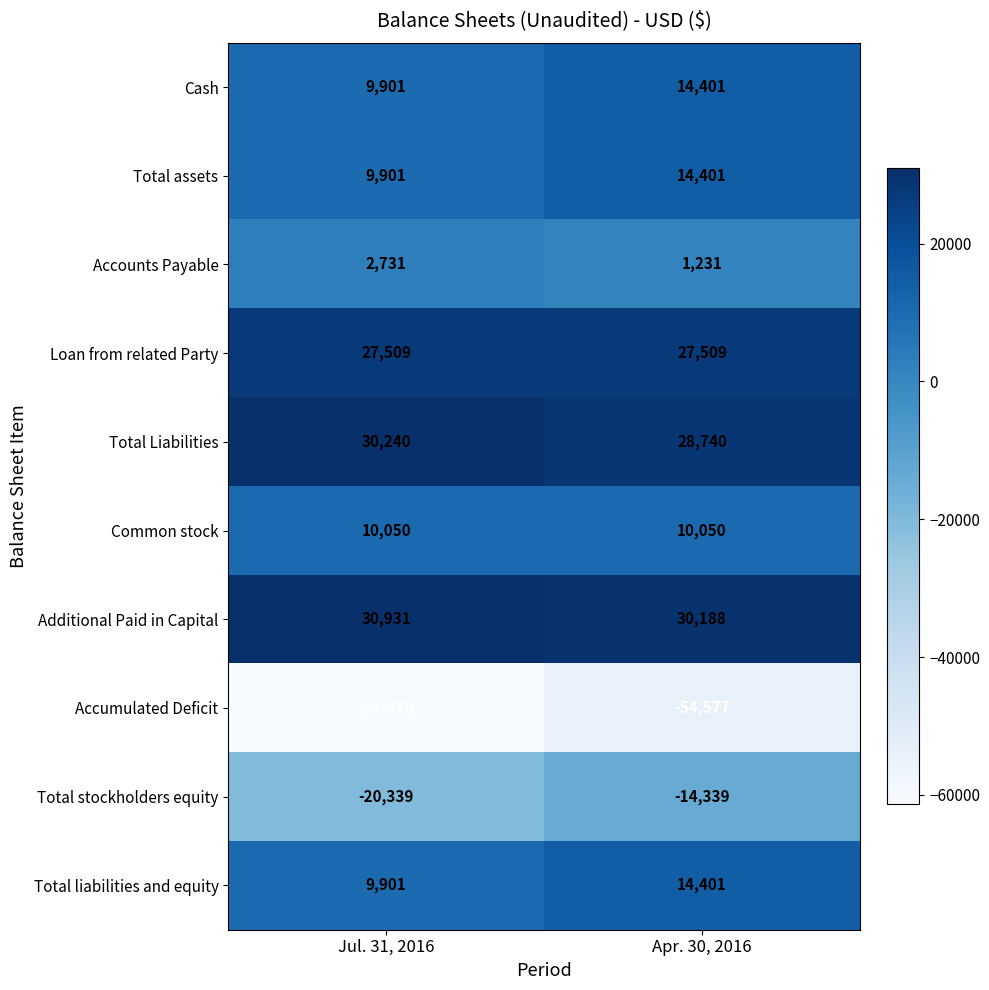

What is the total value across all series at Apr. 30, 2016?

72005